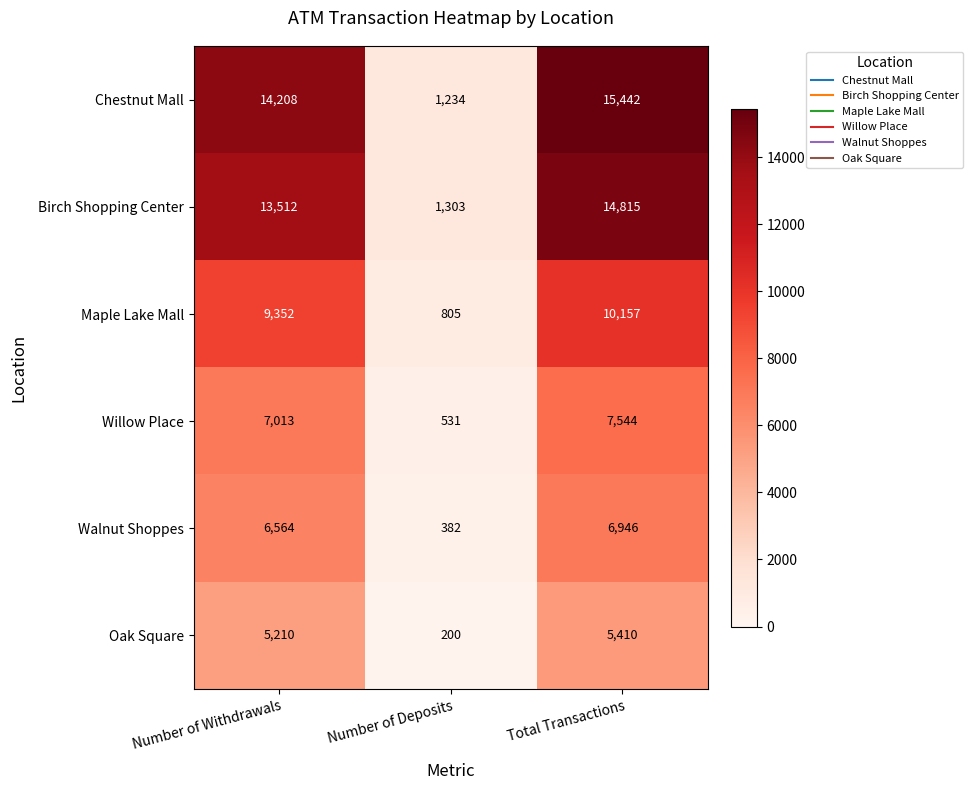

Reading right to left, transcribe all the data shown in this chart.

Chestnut Mall: 15442	1234	14208
Birch Shopping Center: 14815	1303	13512
Maple Lake Mall: 10157	805	9352
Willow Place: 7544	531	7013
Walnut Shoppes: 6946	382	6564
Oak Square: 5410	200	5210